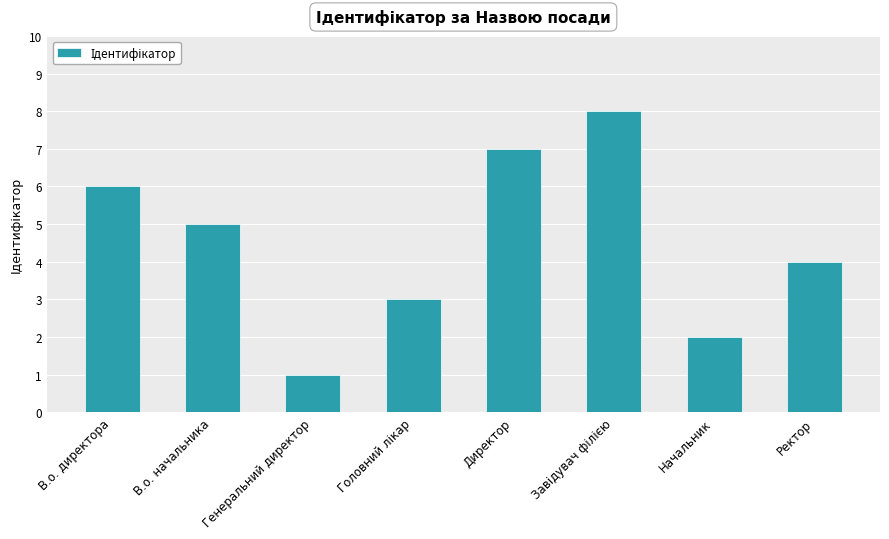

At which category does the chart reach its minimum across all series?

Генеральний директор